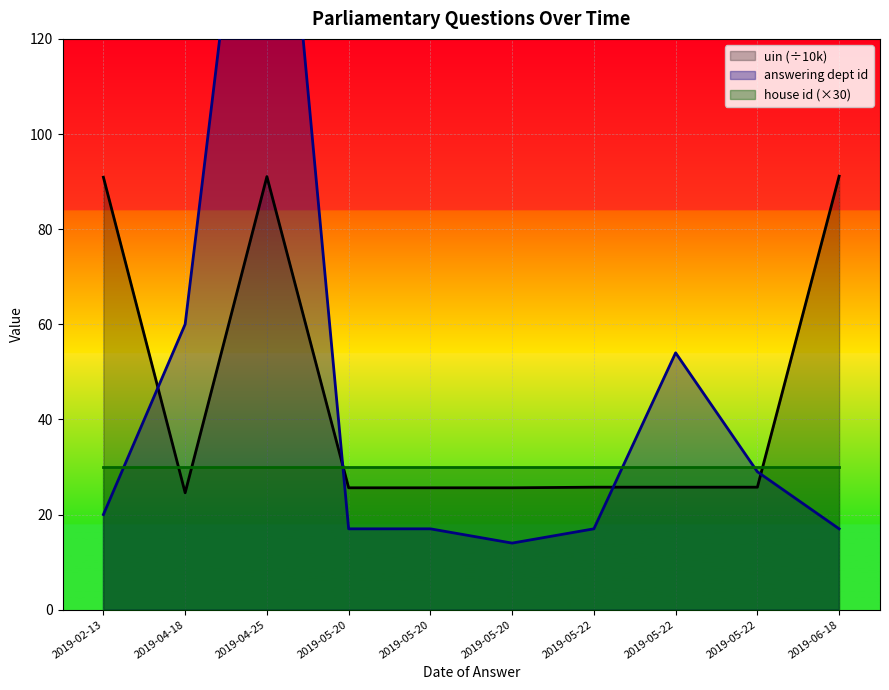

What is the difference between the maximum and minimum values in the answering dept id series?

188.0